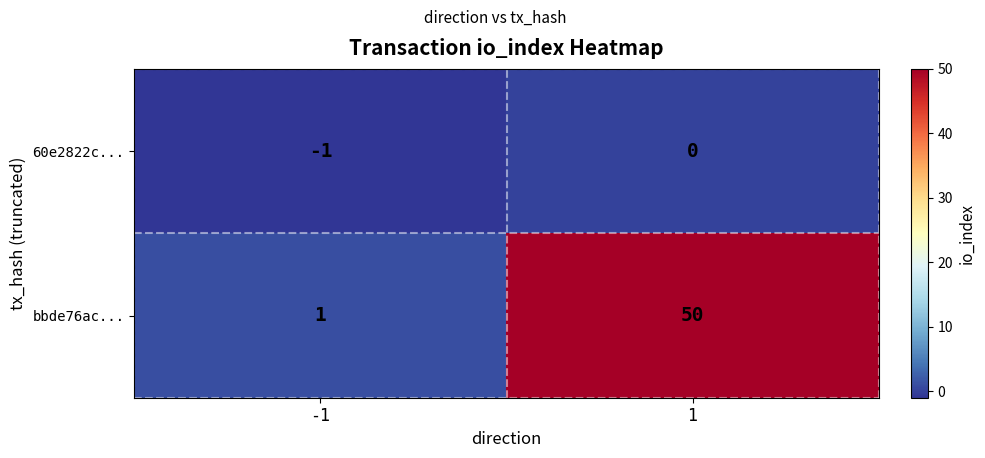

What is the total value across all series at 1?

50